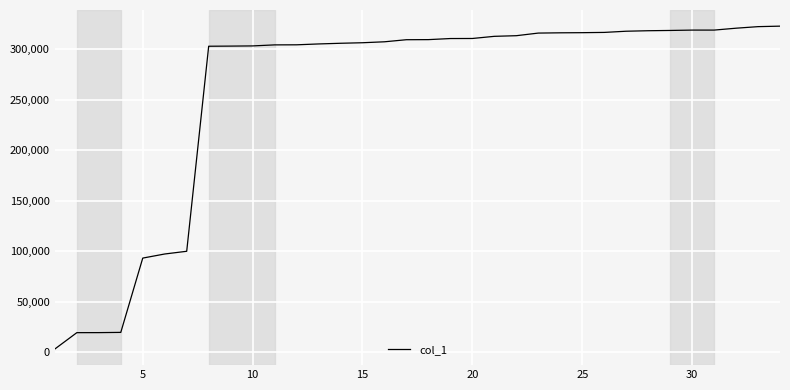

What is the average value?

258218